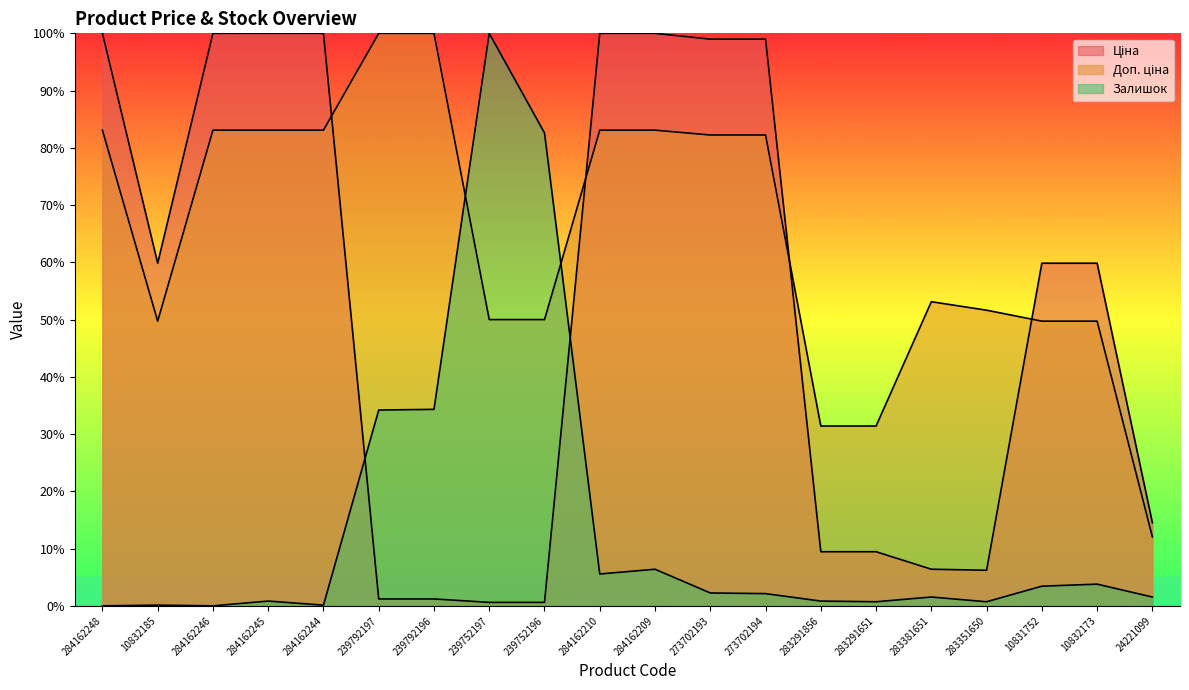

Which series has the largest range (max minus min)?

Залишок